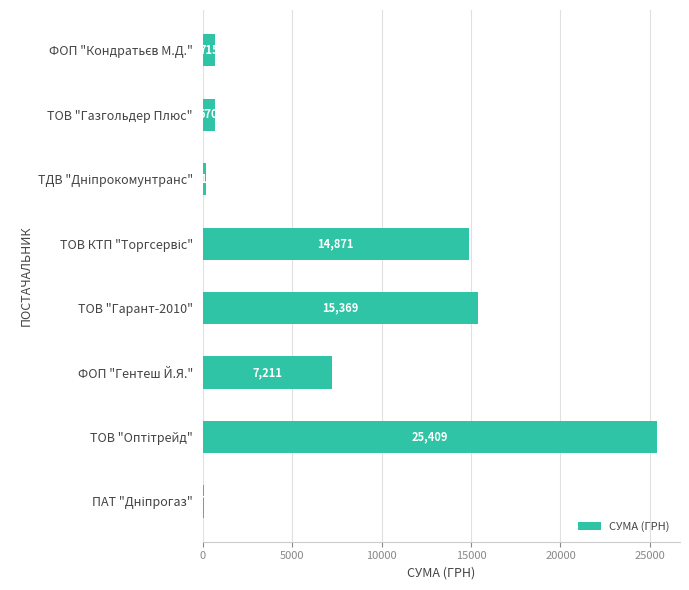

The value at ТОВ "Газгольдер Плюс" is 670.0. True or false?

True